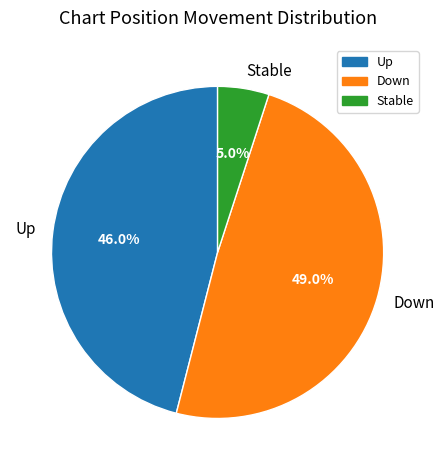

Rank the categories by value from lowest to highest.

Stable, Up, Down